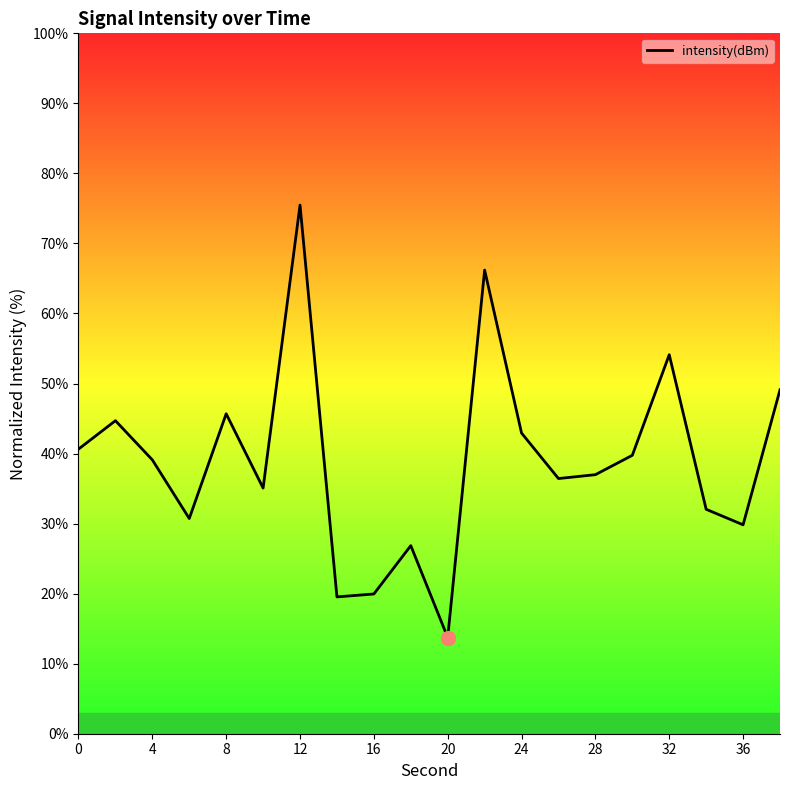

Count the number of values greater than 39.

10